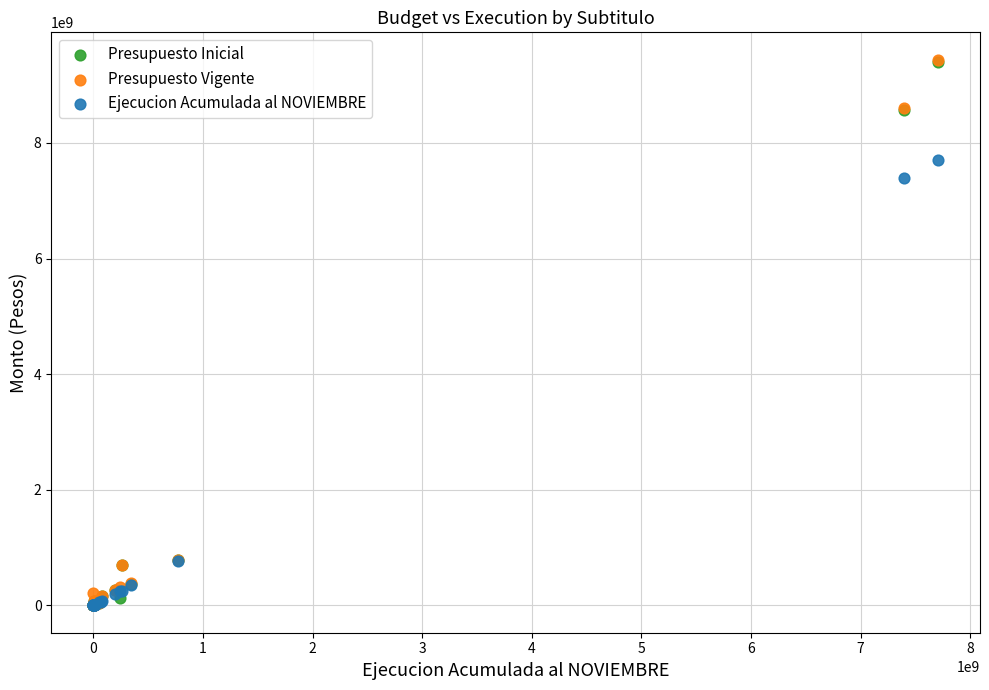

In the Presupuesto Vigente series, what Y value is closest to 4720167691?

8606487185